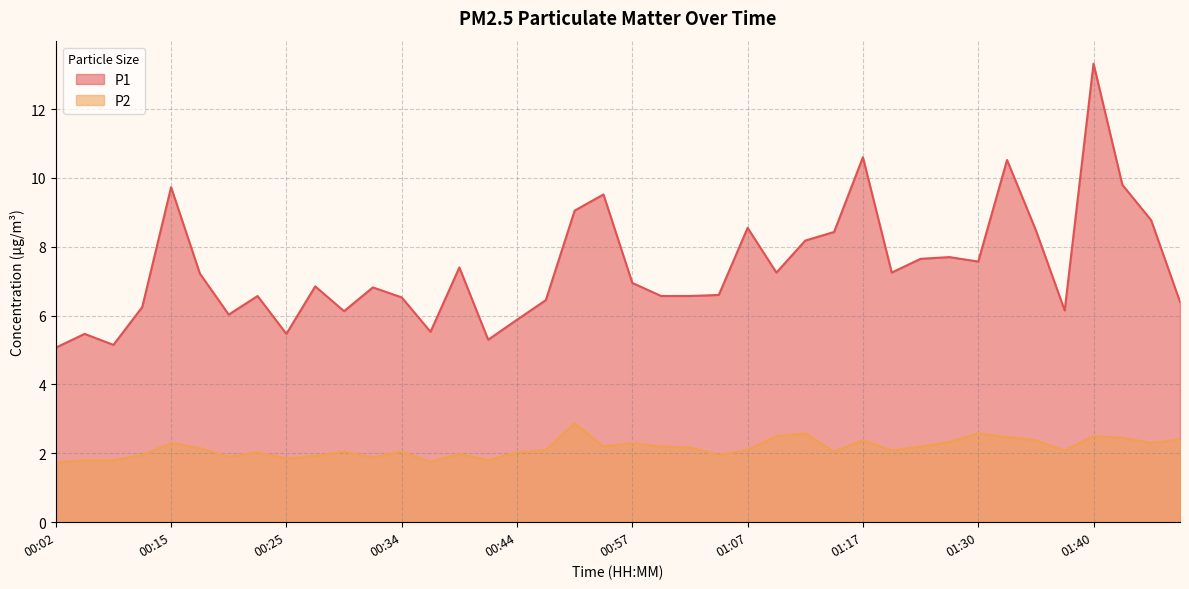

What is the label of the 14th point from the left?

00:37